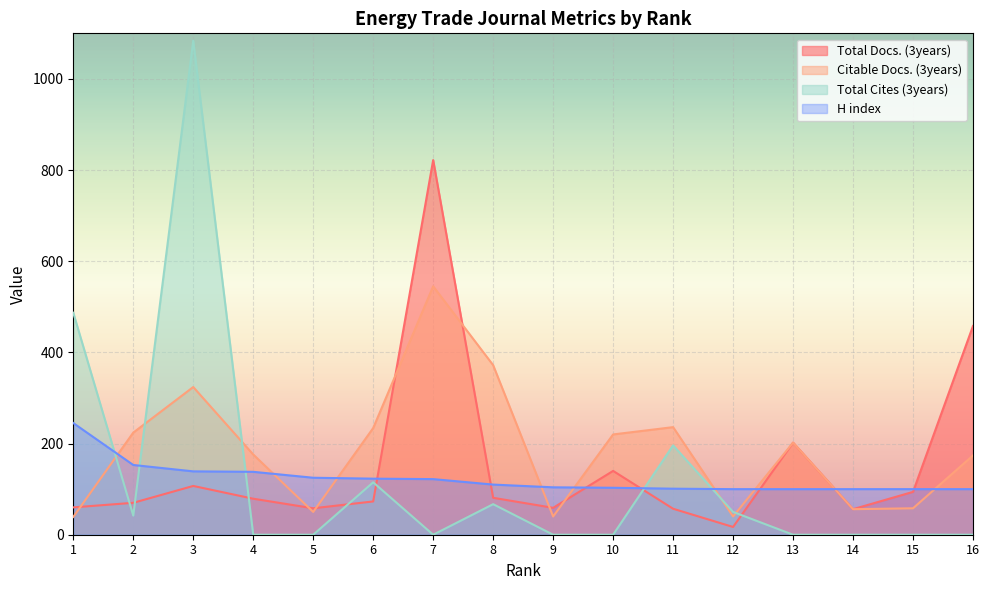

What is the average value of the H index series?

123